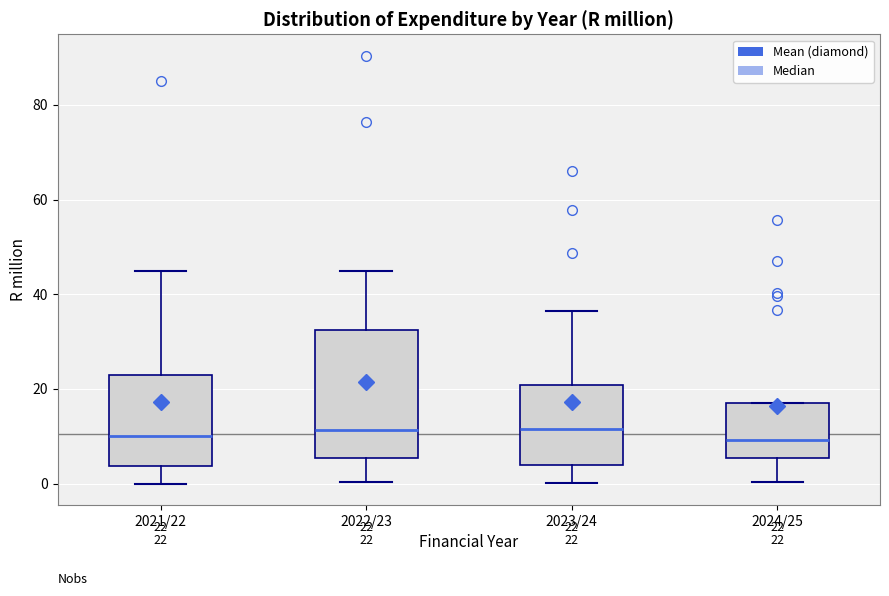

Which box is the tallest, from its lower edge to its upper edge?

2022/23